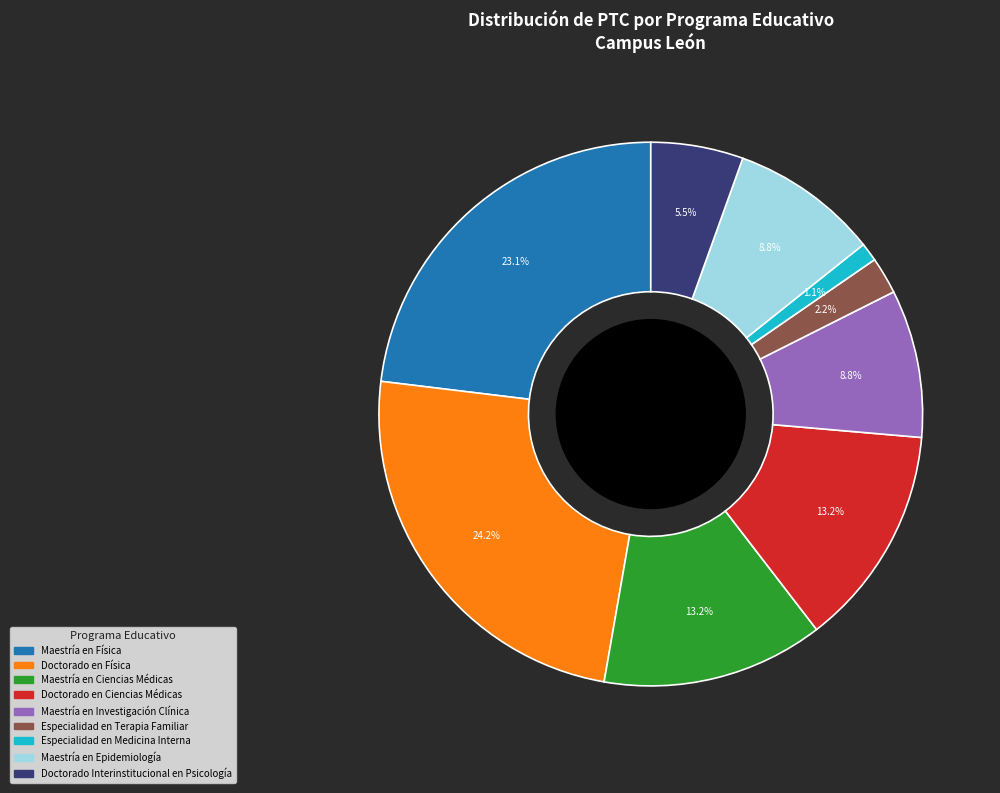

Is there a majority slice in this chart?

No